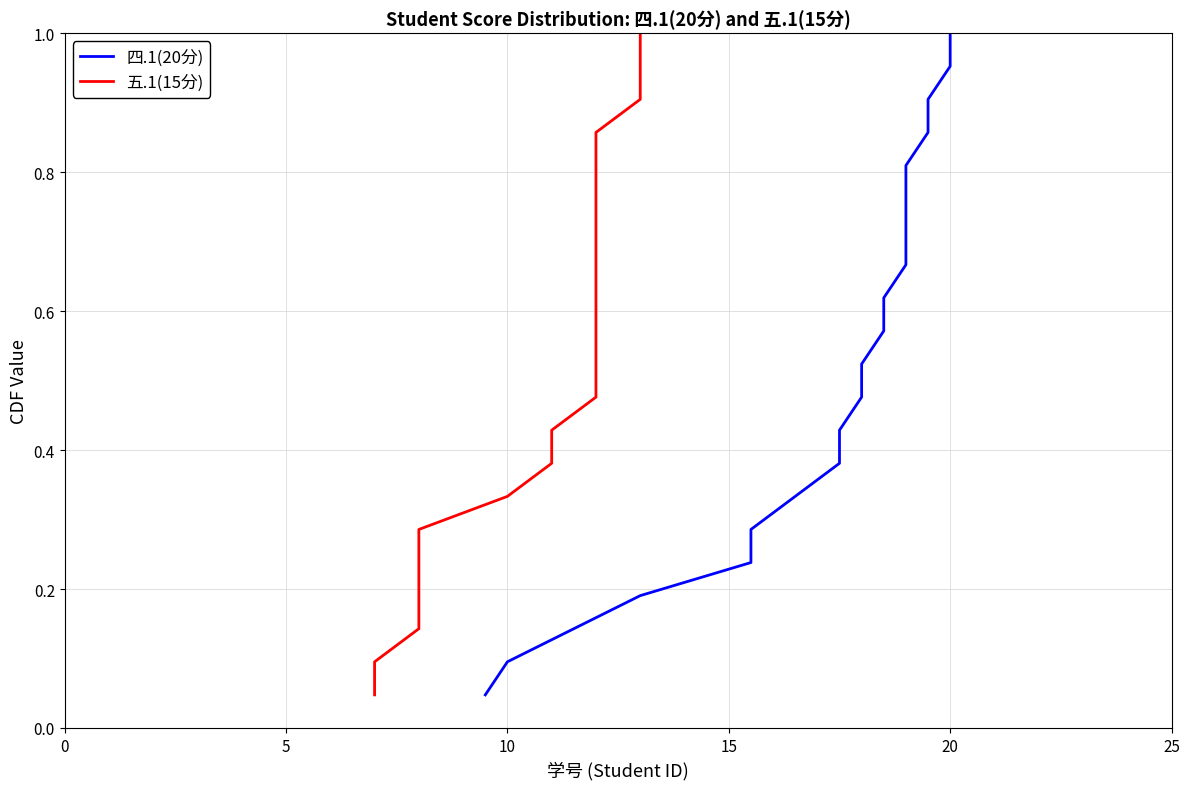

Reading left to right, what are all the values shown in this chart?

四.1(20分): 0.0	0.1	0.1	0.2	0.2	0.3	0.3	0.4	0.4	0.5	0.5	0.6	0.6	0.7	0.7	0.8	0.8	0.9	0.9	1.0	1.0
五.1(15分): 0.0	0.1	0.1	0.2	0.2	0.3	0.3	0.4	0.4	0.5	0.5	0.6	0.6	0.7	0.7	0.8	0.8	0.9	0.9	1.0	1.0